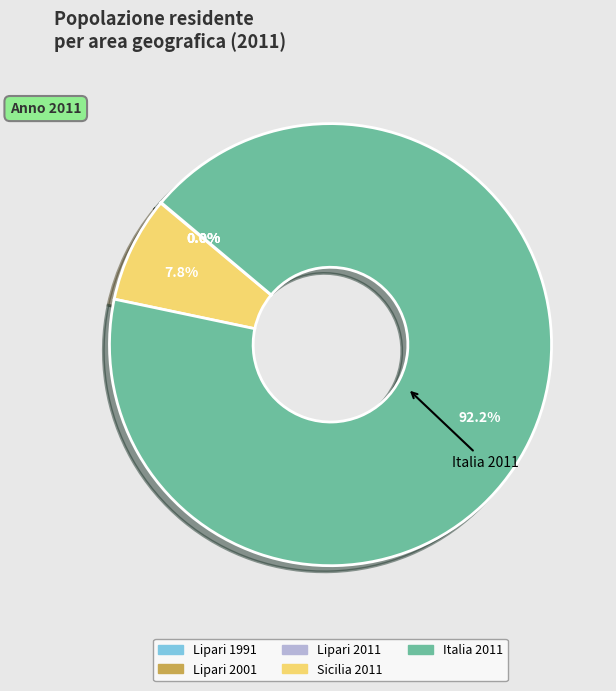

How much of the chart is everything except Italia 2011?

7.8%